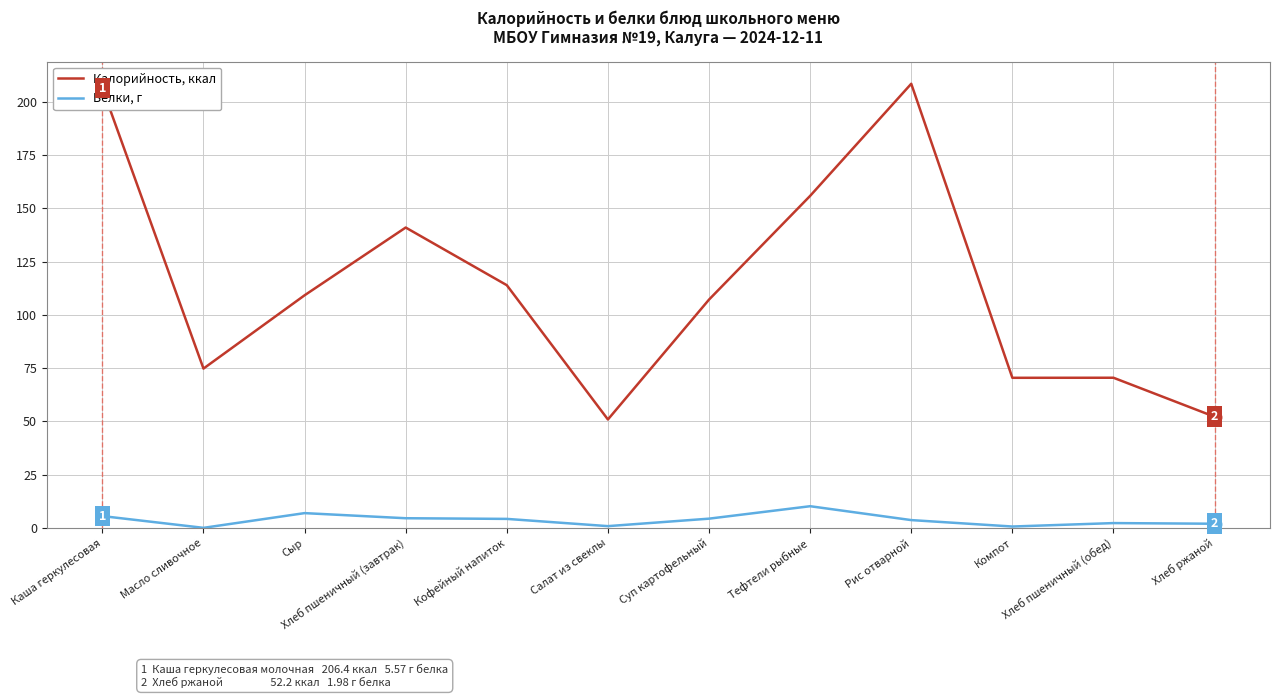

The Белки, г series shows 4.2 at Кофейный напиток. True or false?

True